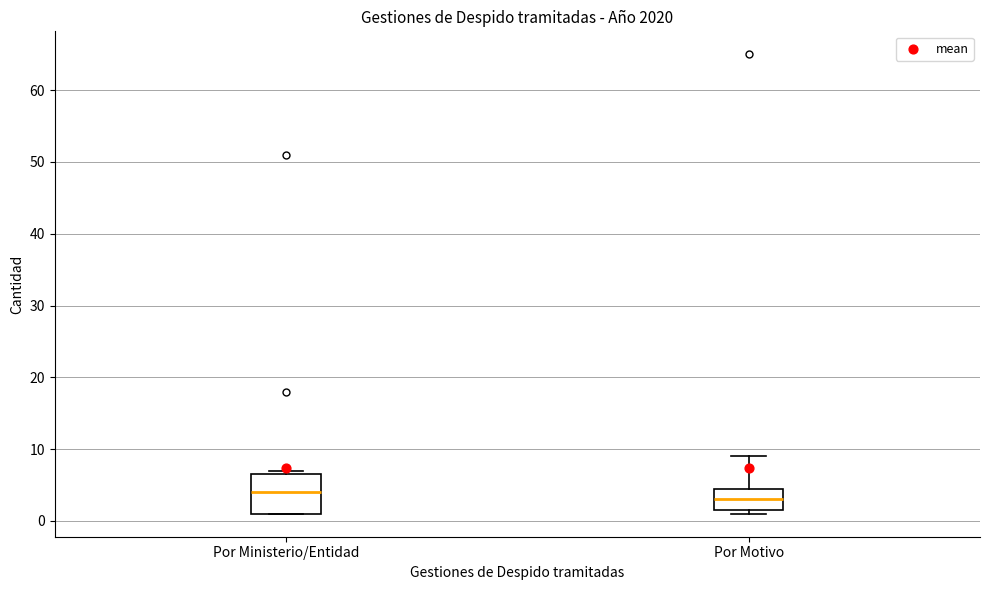

Which box has the highest median line?

Por Ministerio/Entidad